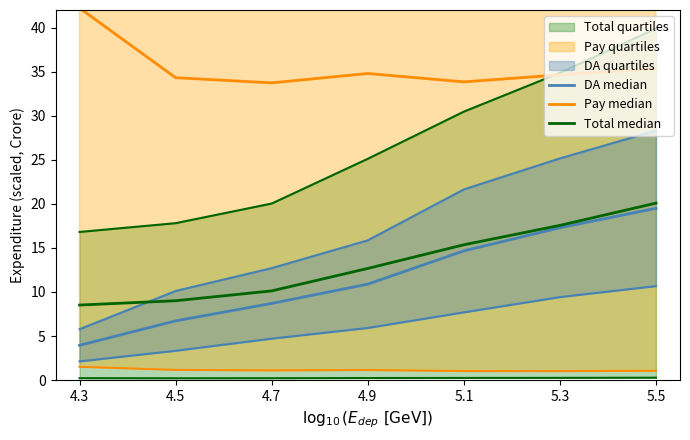

Does the chart display data point markers on the line(s)?

No